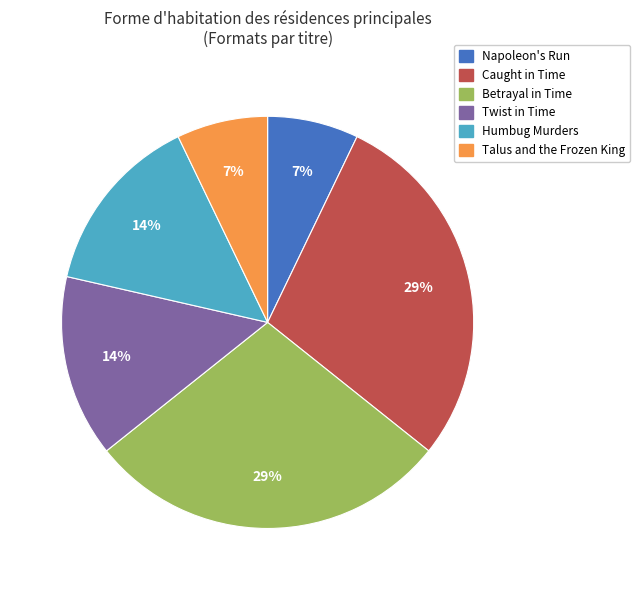

Do Twist in Time and Betrayal in Time together represent more than half of the pie?

No